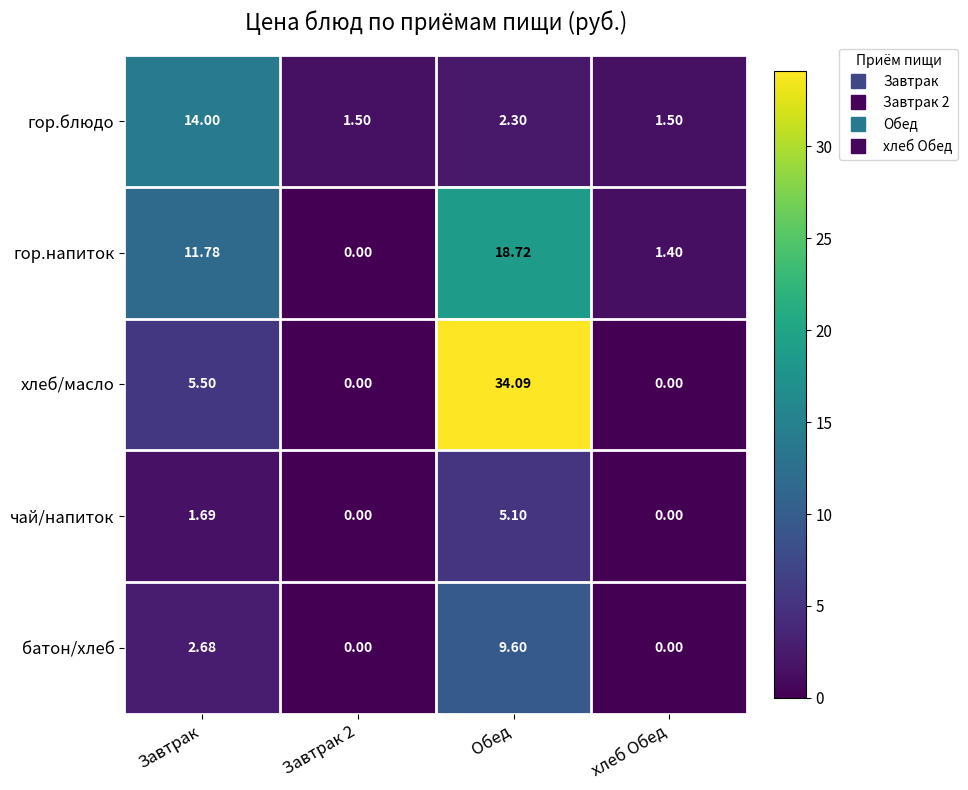

What is the difference between the highest and lowest values at Обед?

31.8